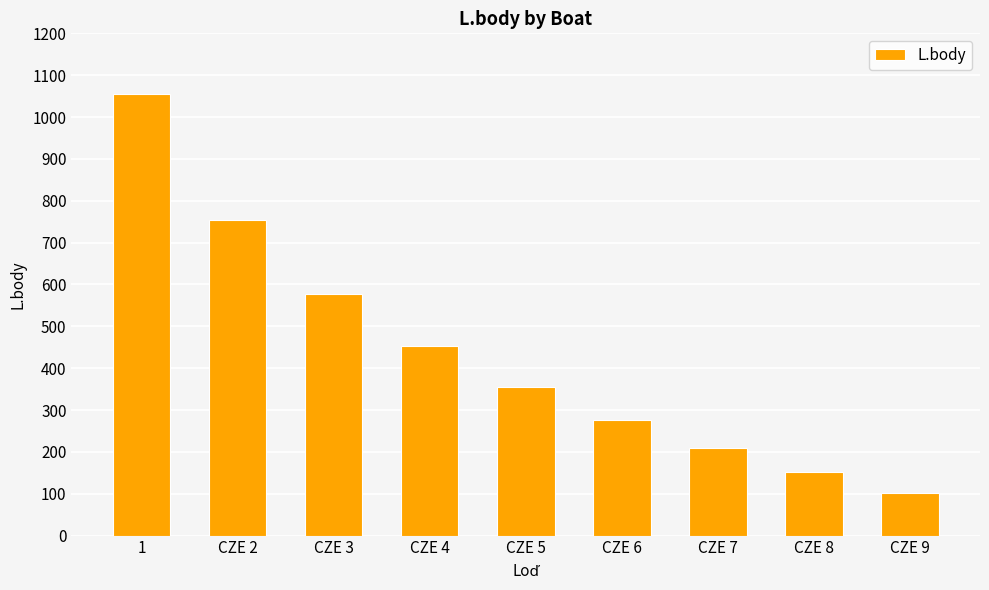

Is it true that the value at CZE 4 is 453?

True